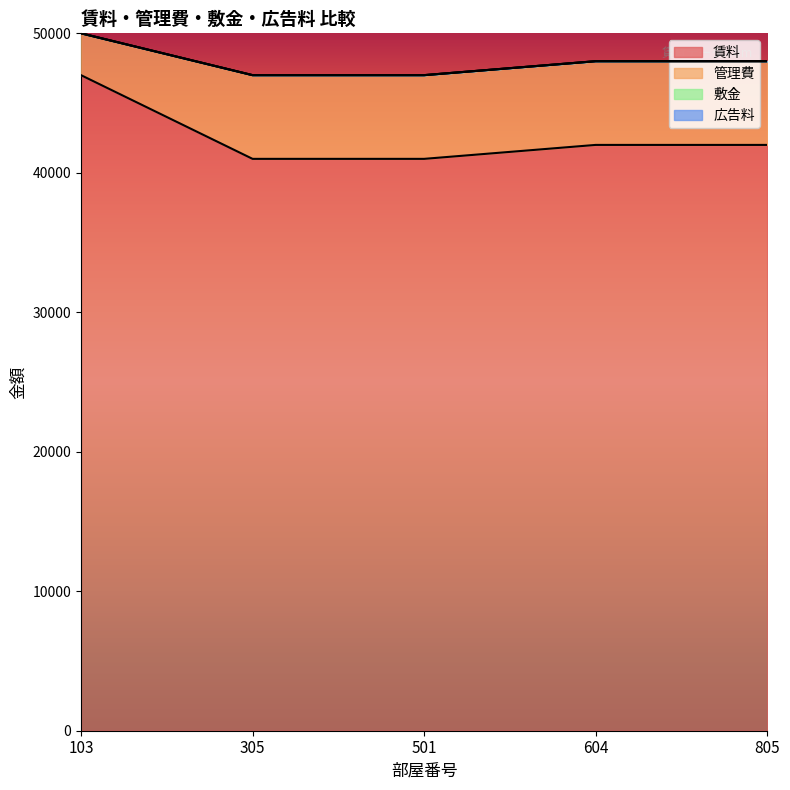

What is the value of the 管理費 point at the 5th from the left?

6000